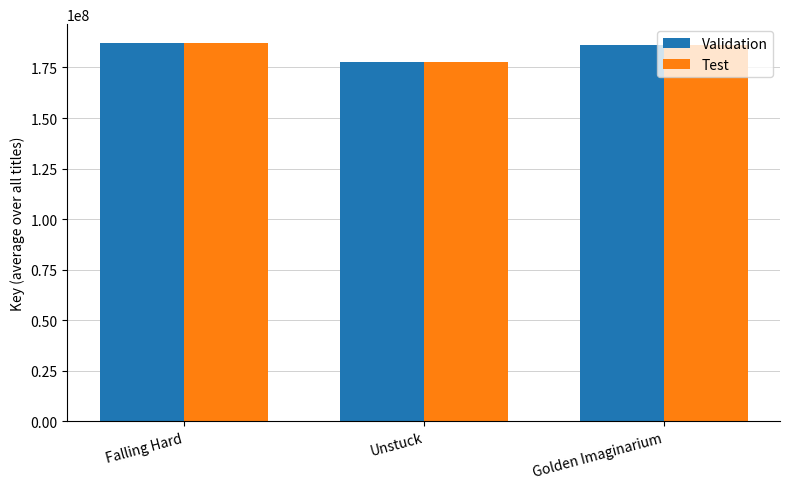

What is the lowest value of the Test series?

177618522